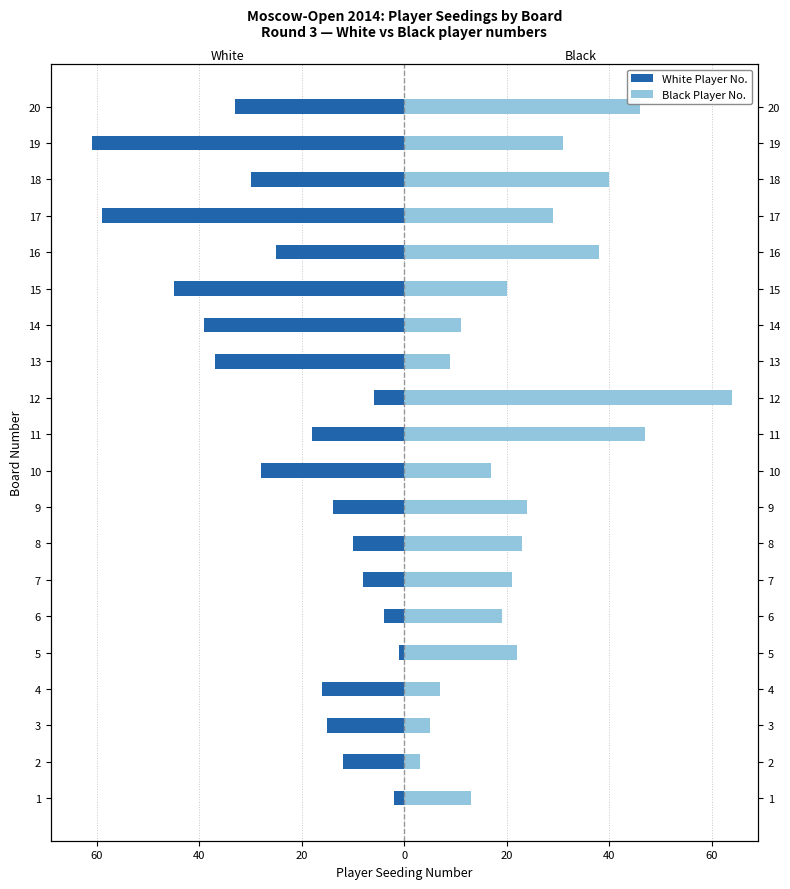

Rank the series by their maximum value, from highest to lowest.

Black Player No., White Player No.